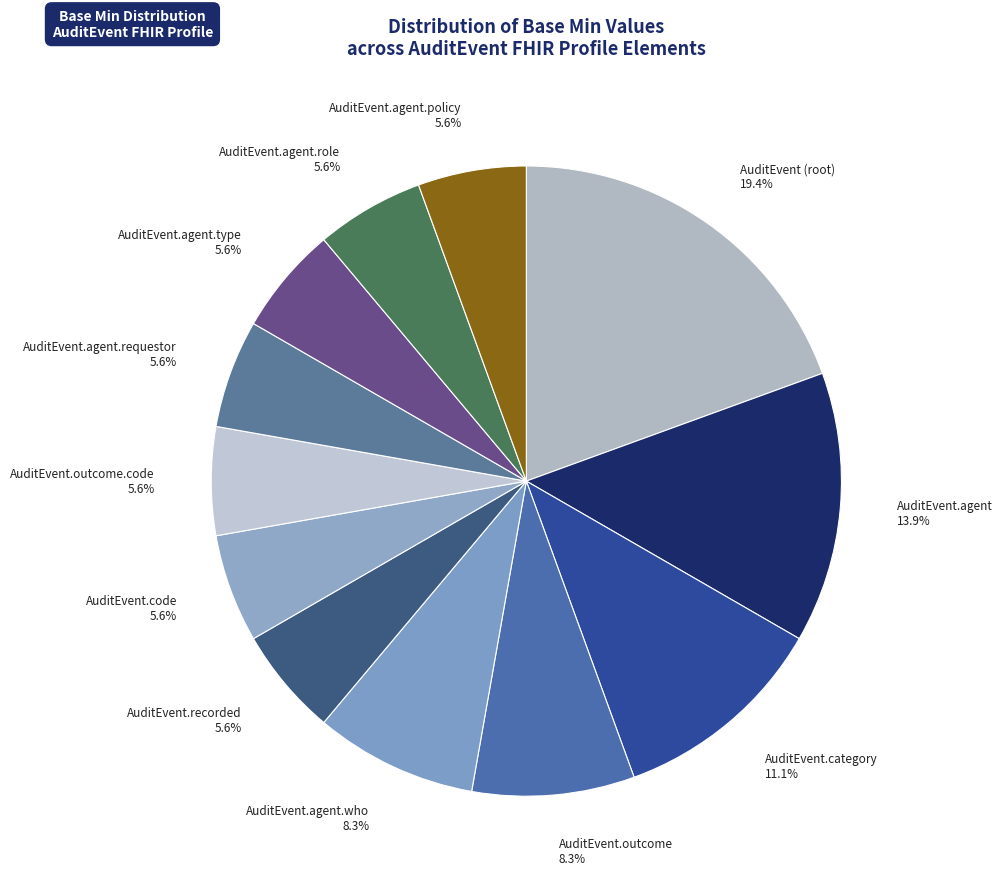

Is the sum of AuditEvent (root) 19.4% and AuditEvent.agent 13.9% greater than half?

No